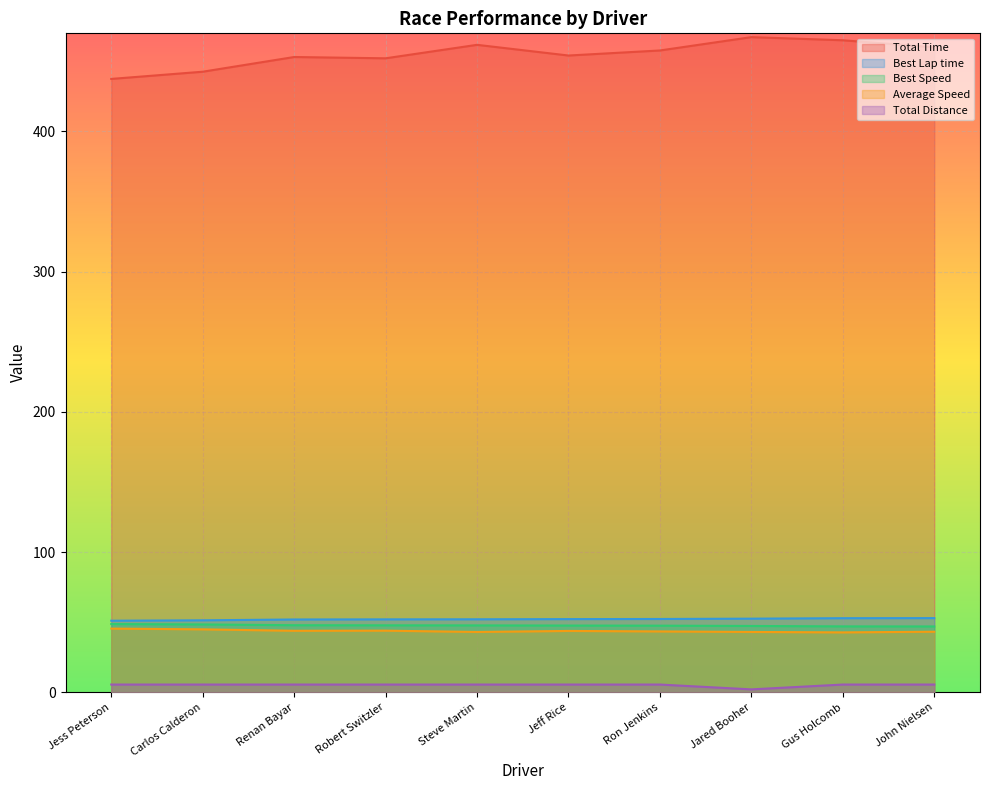

True or false: Total Time has a value of 453.1 at Renan Bayar.

True